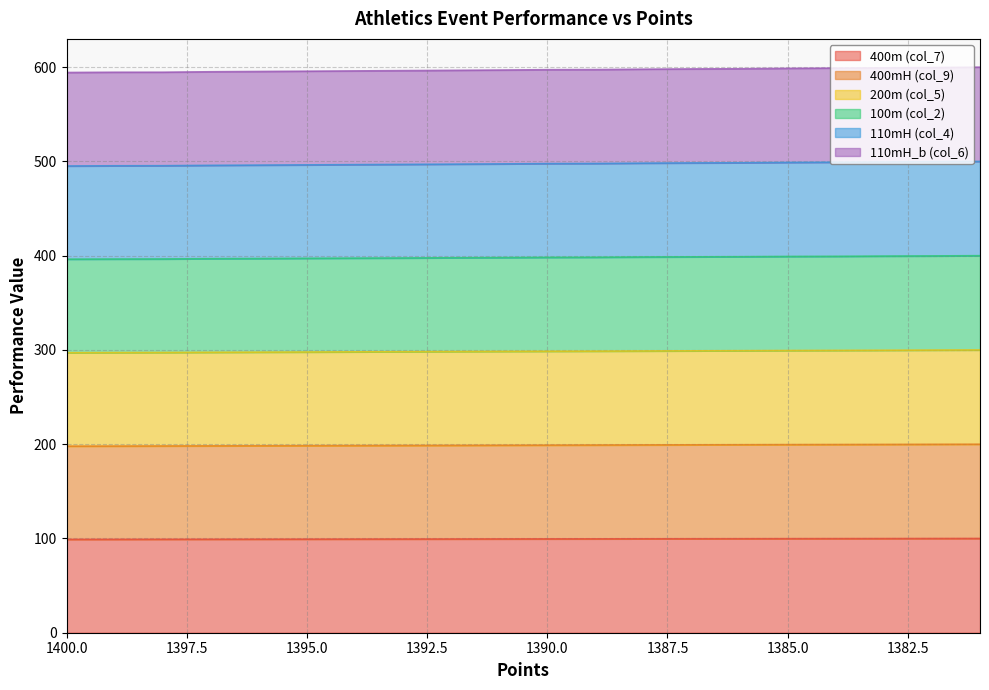

What is the approximate value of 110mH (col_4) at 1387?

498.4